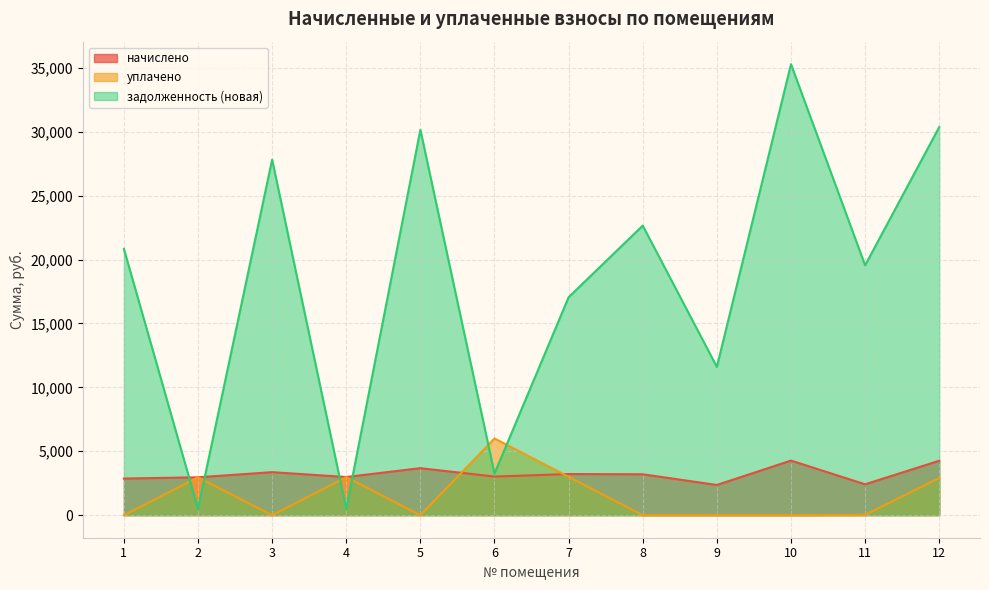

Between 7 and 11, which series saw the biggest shift?

уплачено